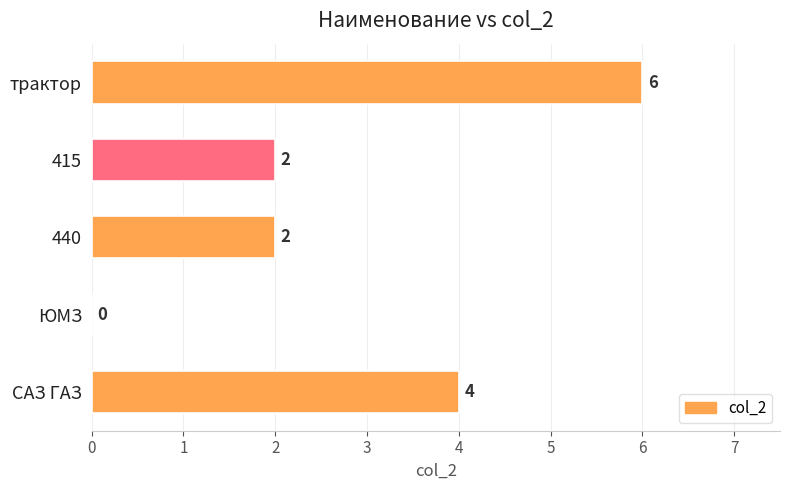

What is the maximum value shown in the chart?

6